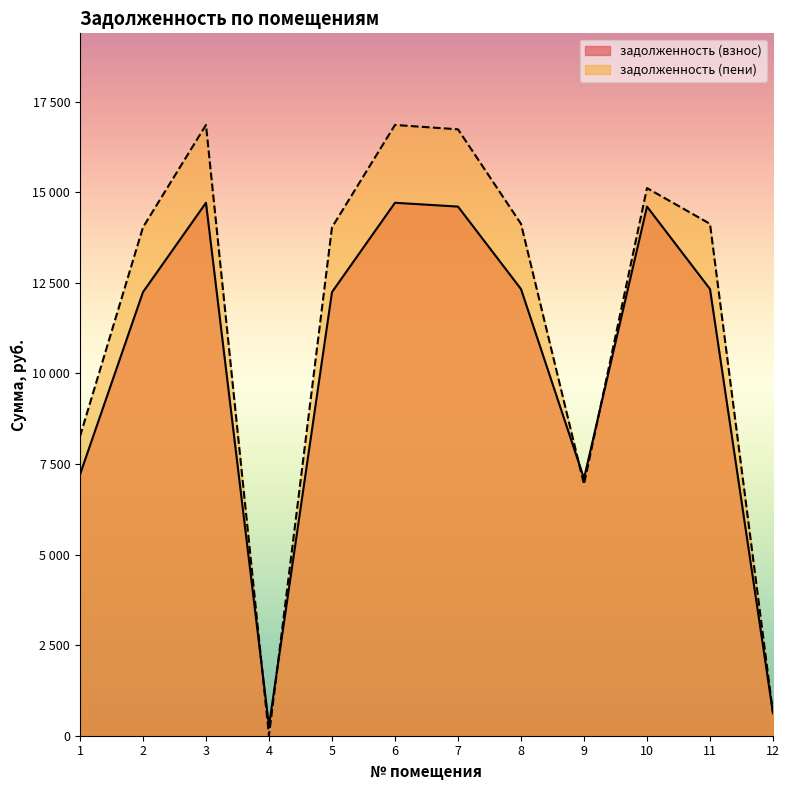

At which category is the sum across all series the highest?

3